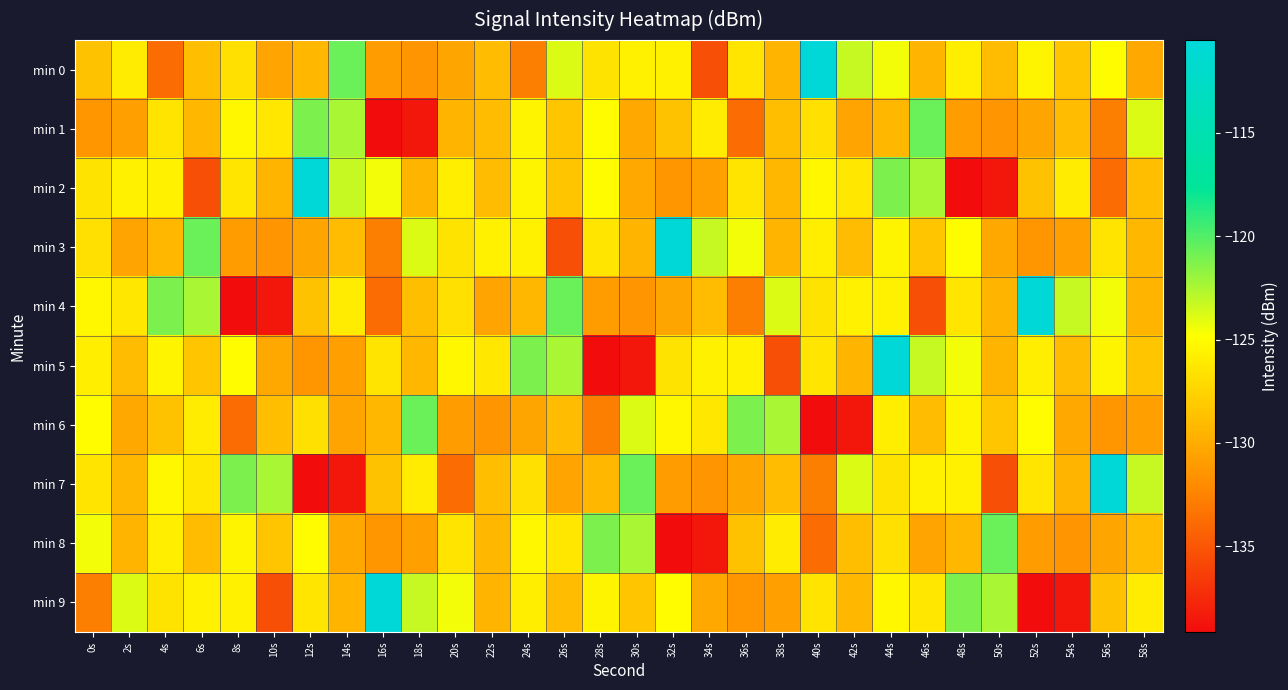

What is the difference between the highest and lowest values at 22s?

5.8